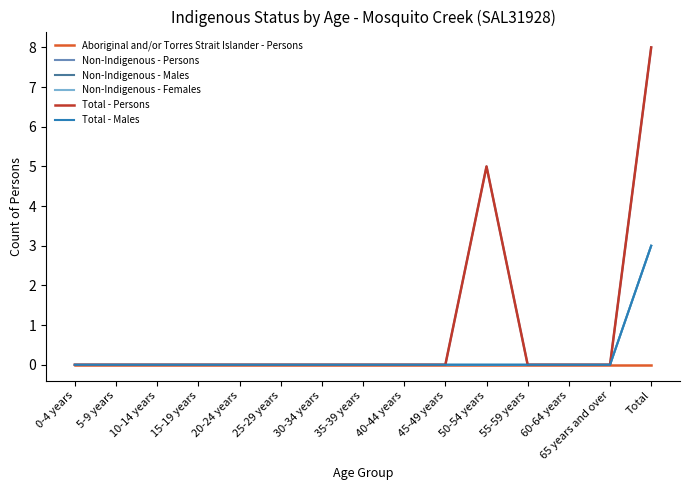

True or false: Non-Indigenous - Males and Total - Males cross at least once.

False